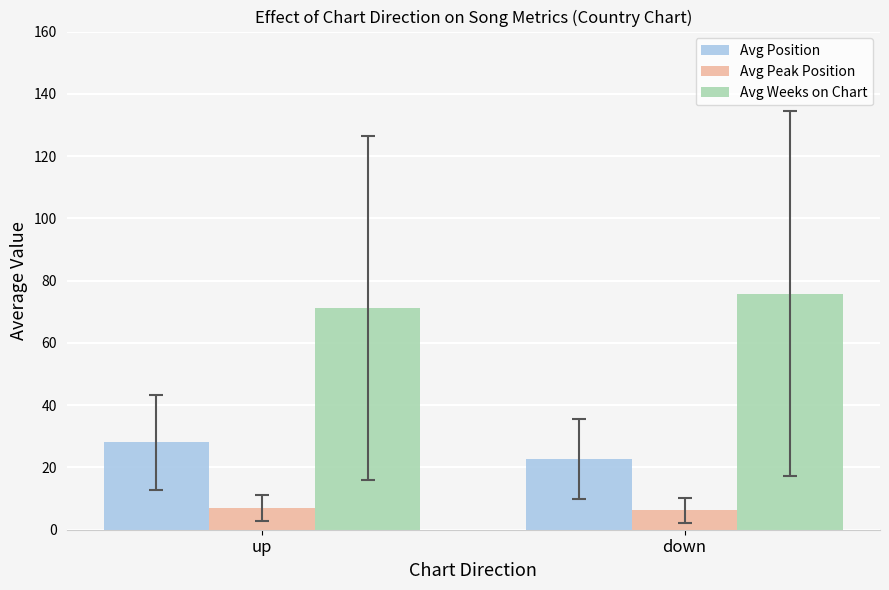

How many groups of bars are there?

2